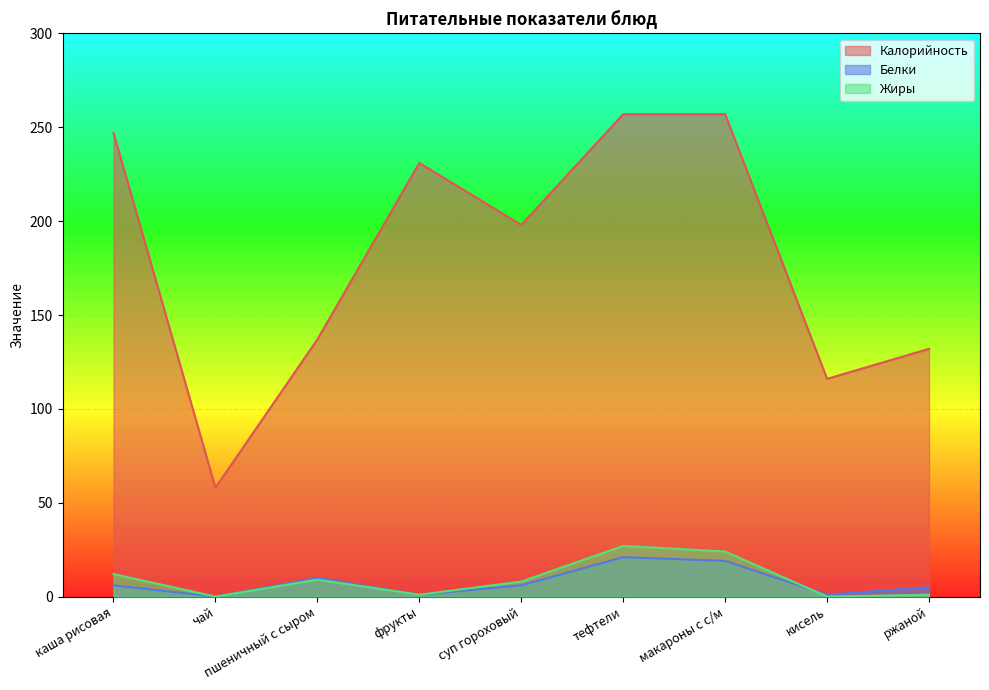

What is the label of the 2nd point from the left?

чай